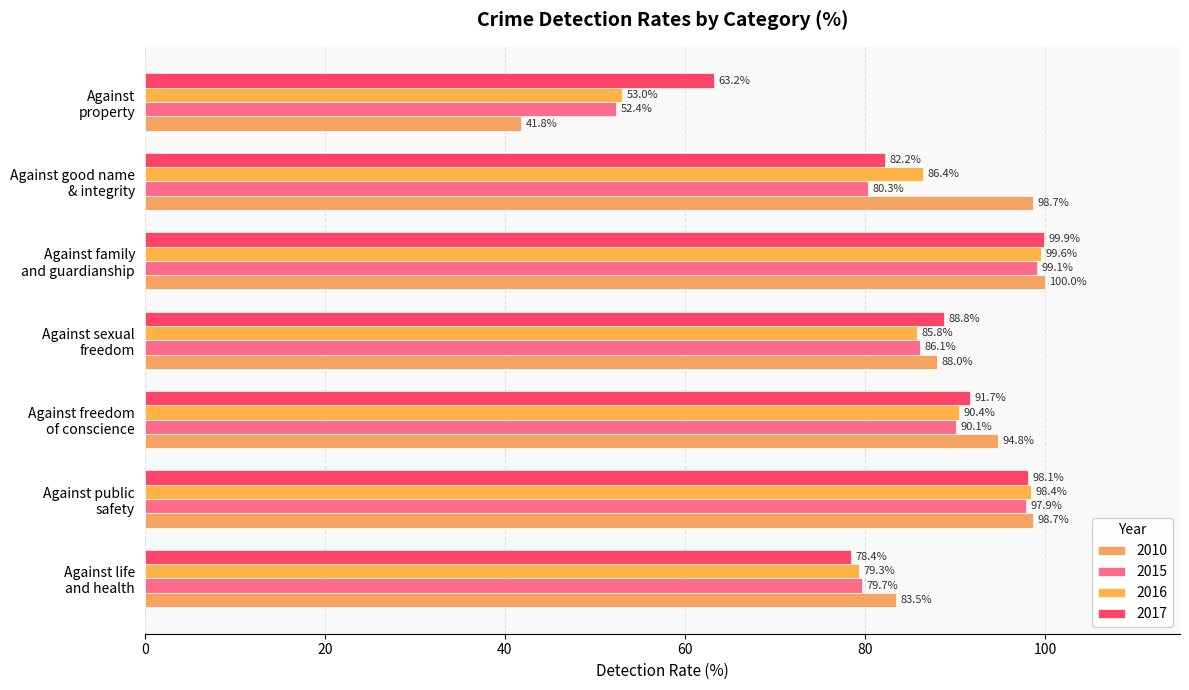

Rank the series by their maximum value, from highest to lowest.

2010, 2017, 2016, 2015